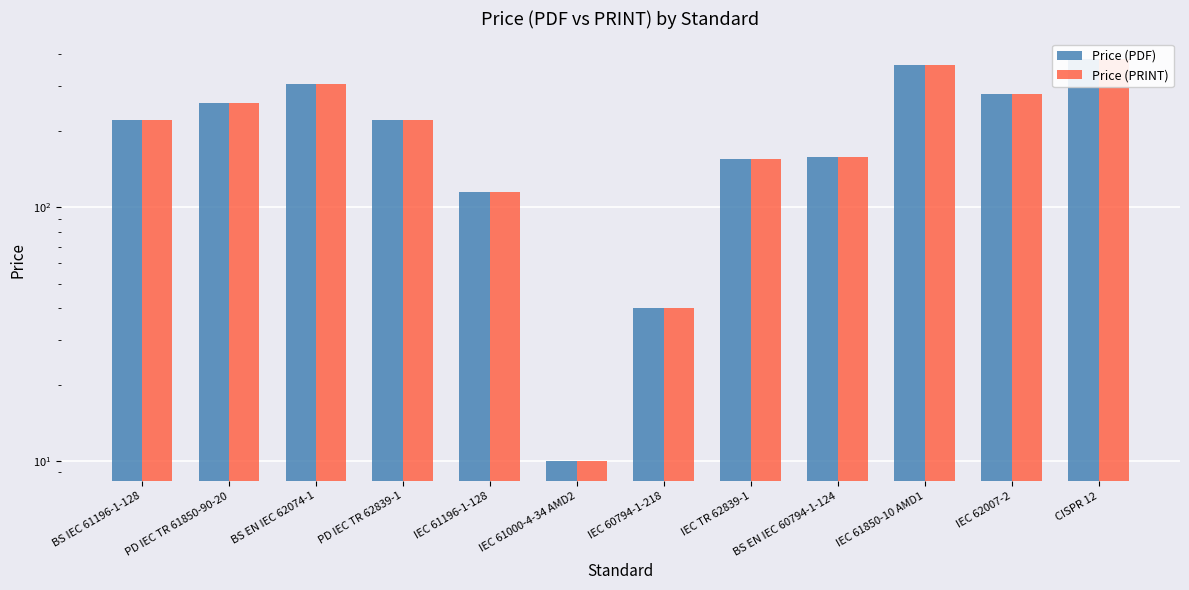

How many bars are there in each group?

2